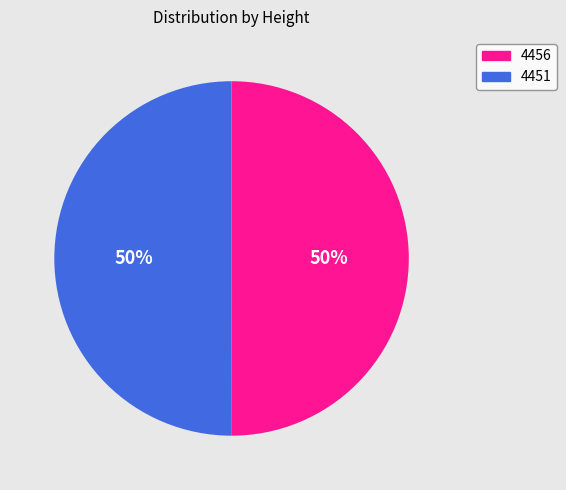

Is the sum of 4456 and 4451 greater than half?

Yes